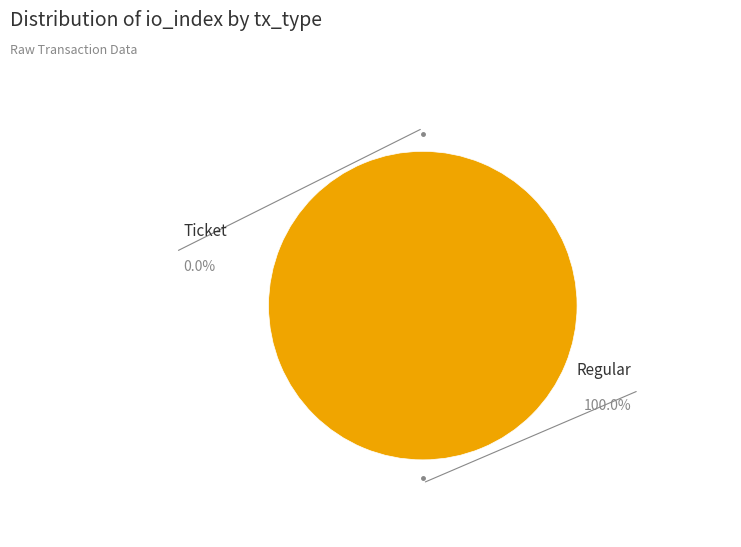

What is the majority slice?

Regular